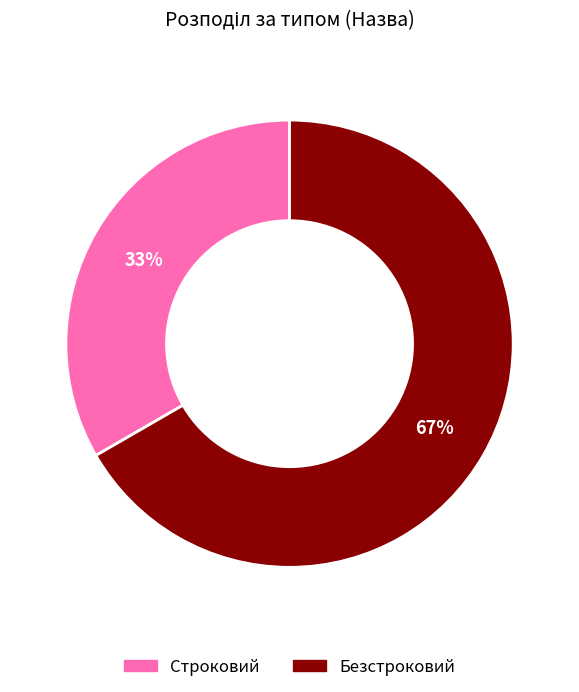

The Строковий slice represents 33% of the pie. True or false?

True